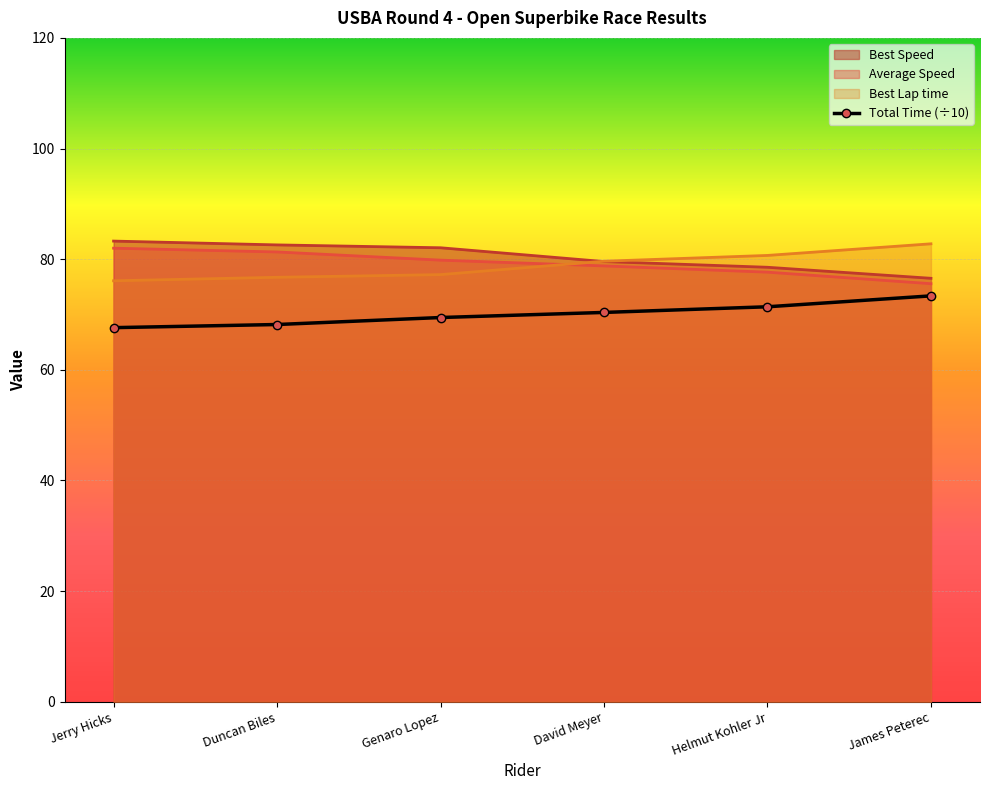

True or false: Best Lap time and Total Time cross at least once.

False